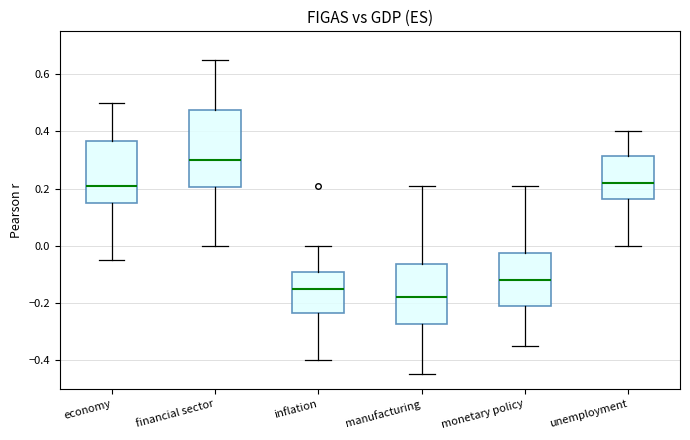

Where is the upper edge of the box for unemployment on the y-axis? The values are not printed on the chart, so give them approximately, as read against the axis.

0.32